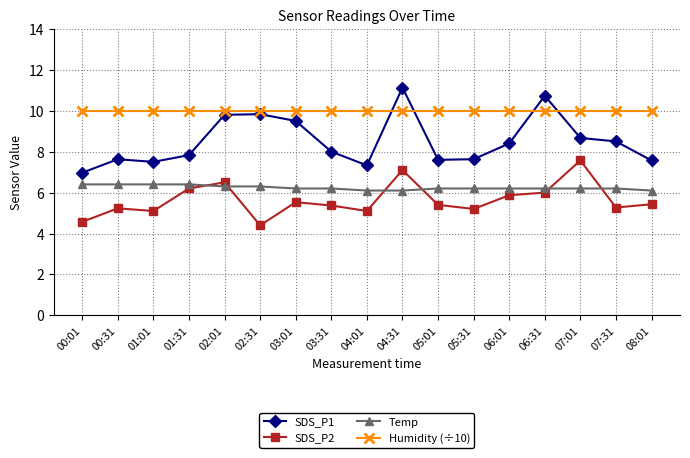

True or false: Temp and Humidity (÷10) intersect in this chart.

False